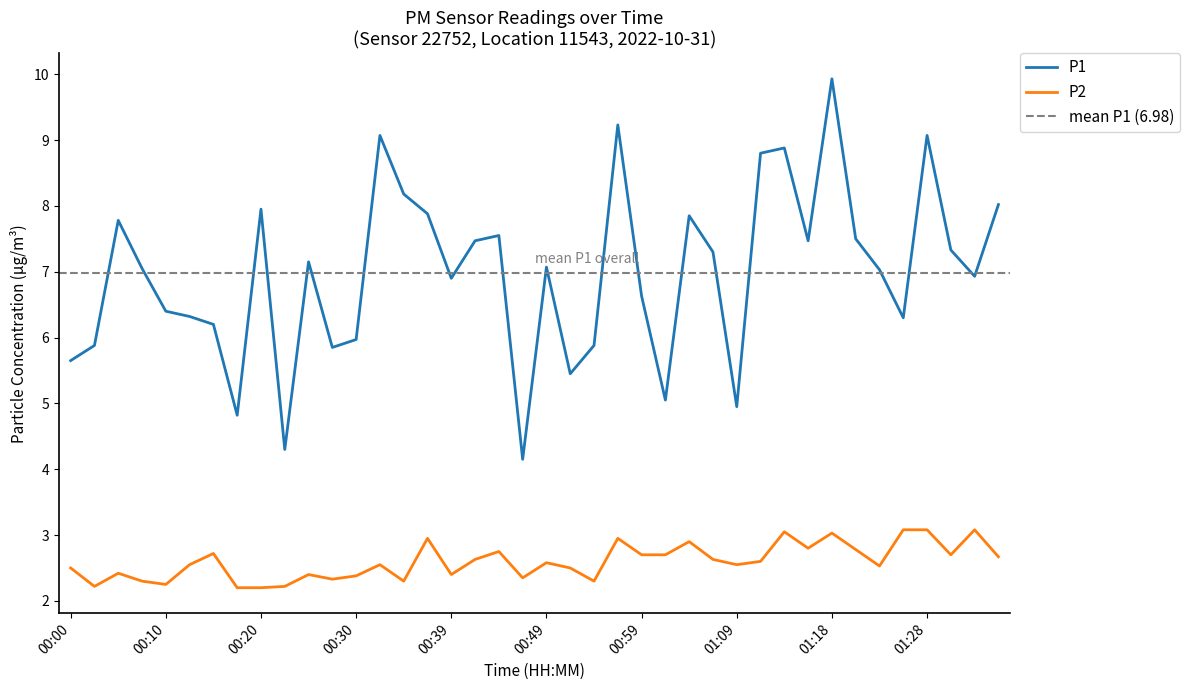

Reading left to right, extract all data points from this chart.

P1: 5.7	5.9	7.8	7.0	6.4	6.3	6.2	4.8	8.0	4.3	7.2	5.8	6.0	9.1	8.2	7.9	6.9	7.5	7.5	4.2	7.1	5.5	5.9	9.2	6.6	5.0	7.8	7.3	5.0	8.8	8.9	7.5	9.9	7.5	7.0	6.3	9.1	7.3	6.9	8.0
P2: 2.5	2.2	2.4	2.3	2.2	2.5	2.7	2.2	2.2	2.2	2.4	2.3	2.4	2.5	2.3	3.0	2.4	2.6	2.8	2.4	2.6	2.5	2.3	3.0	2.7	2.7	2.9	2.6	2.5	2.6	3.0	2.8	3.0	2.8	2.5	3.1	3.1	2.7	3.1	2.7